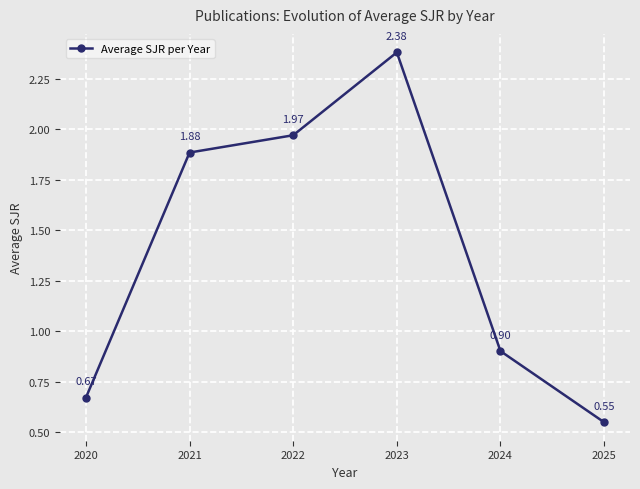

Which has a higher value, 2024 or 2022?

2022